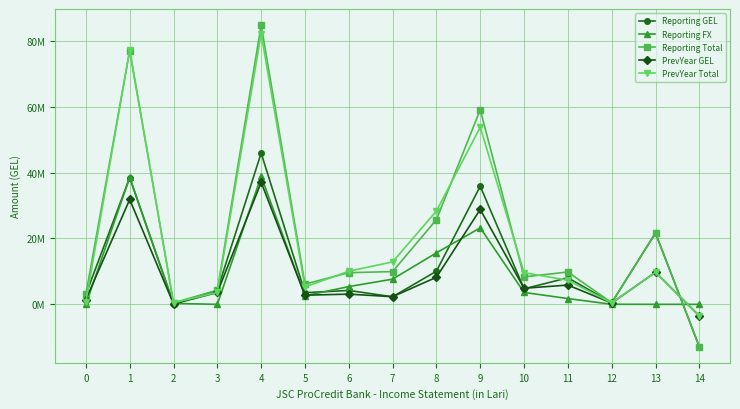

What are all the series names shown in the legend?

Reporting GEL, Reporting FX, Reporting Total, PrevYear GEL, PrevYear Total